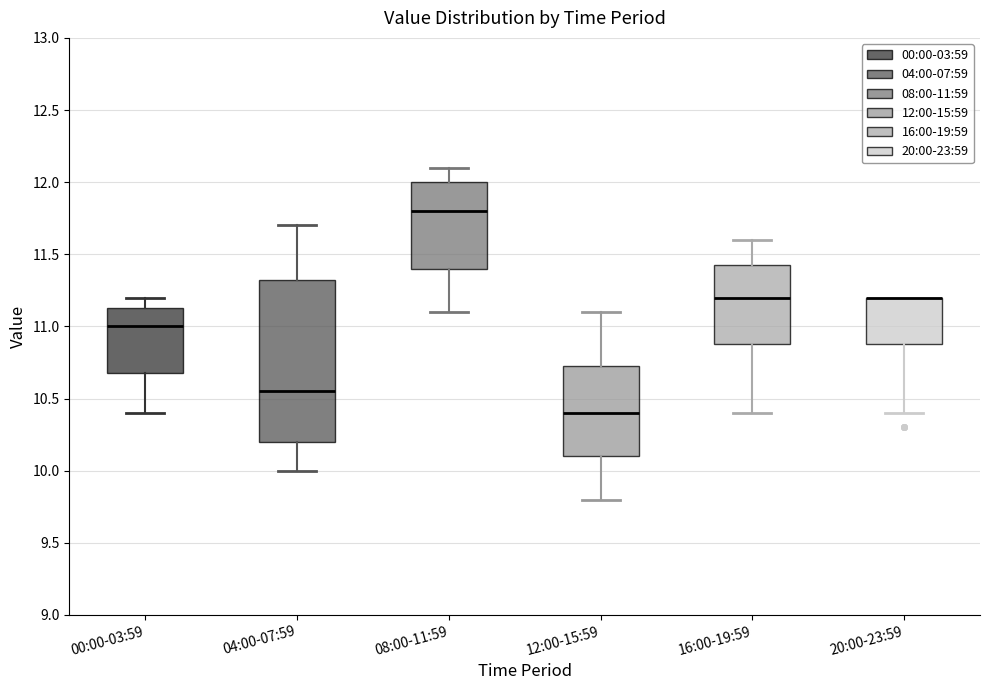

Reading left to right, read every box against the y-axis: the position of its median line, the range the box covers, and the ends of its whiskers. The values are not printed on the chart, so give them approximately, as read against the axis.

00:00-03:59: median 11.00, box 10.70 to 11.15, whiskers 10.40 to 11.20
04:00-07:59: median 10.55, box 10.20 to 11.35, whiskers 10.00 to 11.70
08:00-11:59: median 11.80, box 11.40 to 12.00, whiskers 11.10 to 12.10
12:00-15:59: median 10.40, box 10.10 to 10.75, whiskers 9.80 to 11.10
16:00-19:59: median 11.20, box 10.90 to 11.45, whiskers 10.40 to 11.60
20:00-23:59: median 11.20 (drawn on the box's upper edge), box 10.90 to 11.20, whiskers 10.40 to 11.20